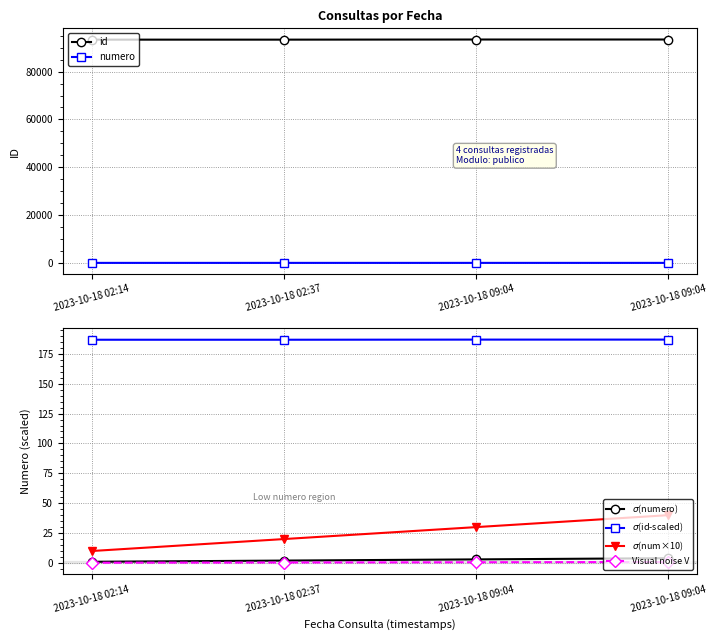

At how many categories does at least one series exceed 22687?

4